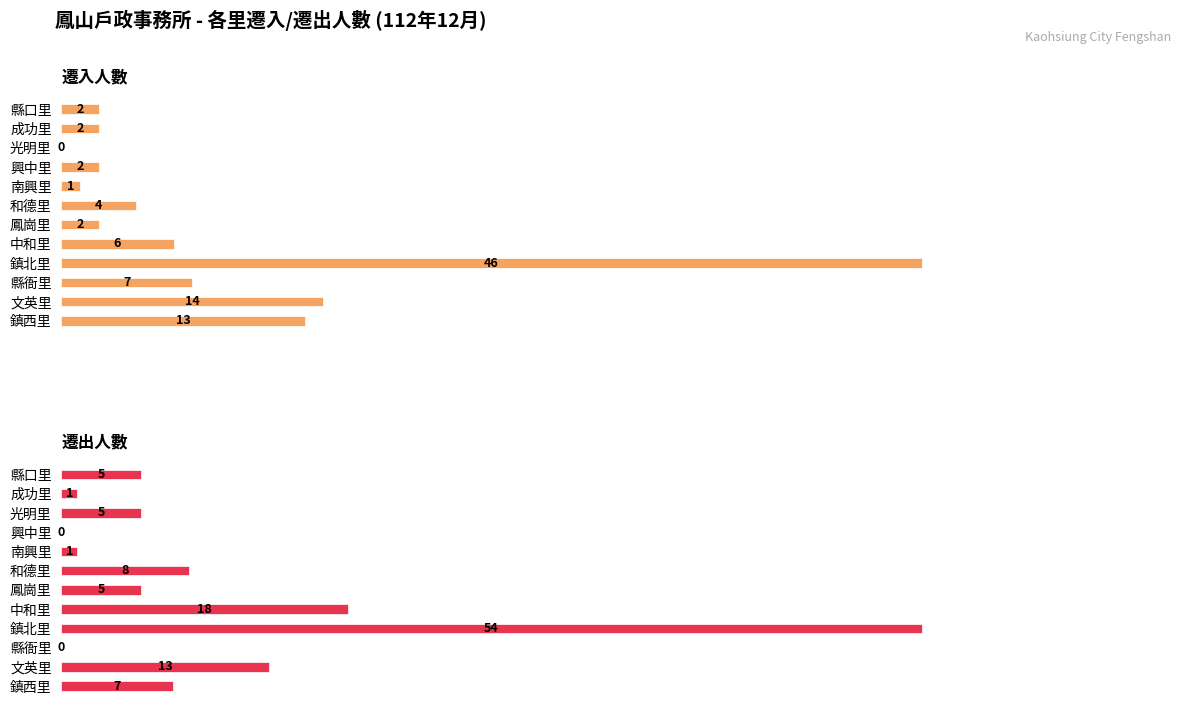

What is the value of the 遷出人數 bar at the 6th from the left?

8